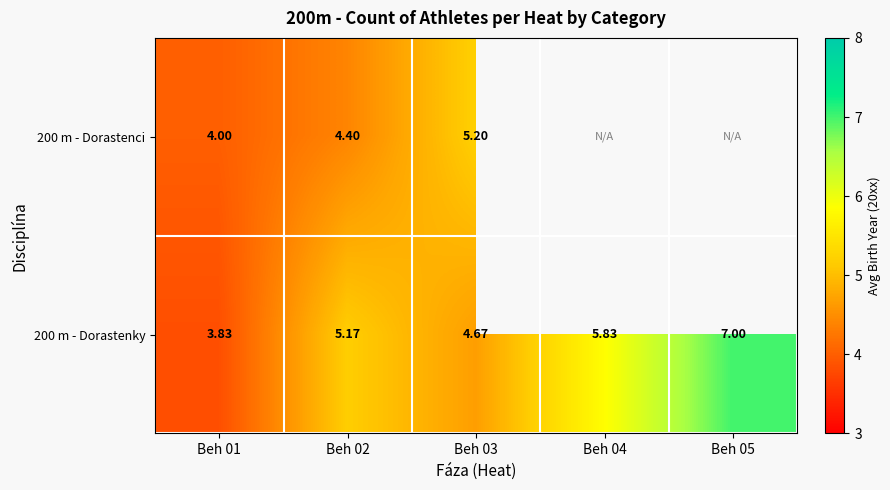

Is the value of 200 m - Dorastenky at Beh 02 greater than the value of 200 m - Dorastenci at Beh 02?

Yes